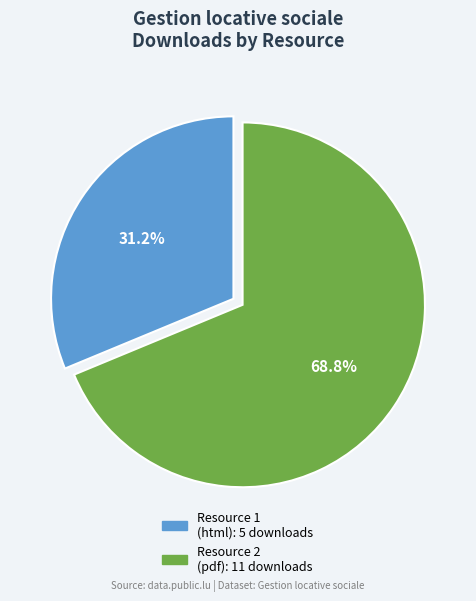

Count the number of slices in the pie.

2